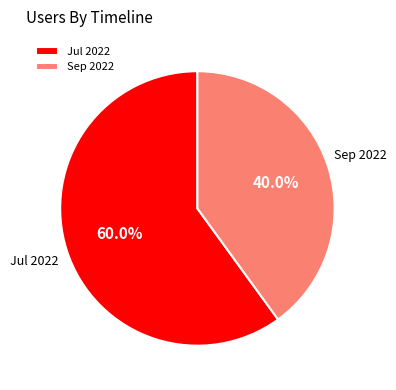

Does Jul 2022 represent more than half of the total?

Yes